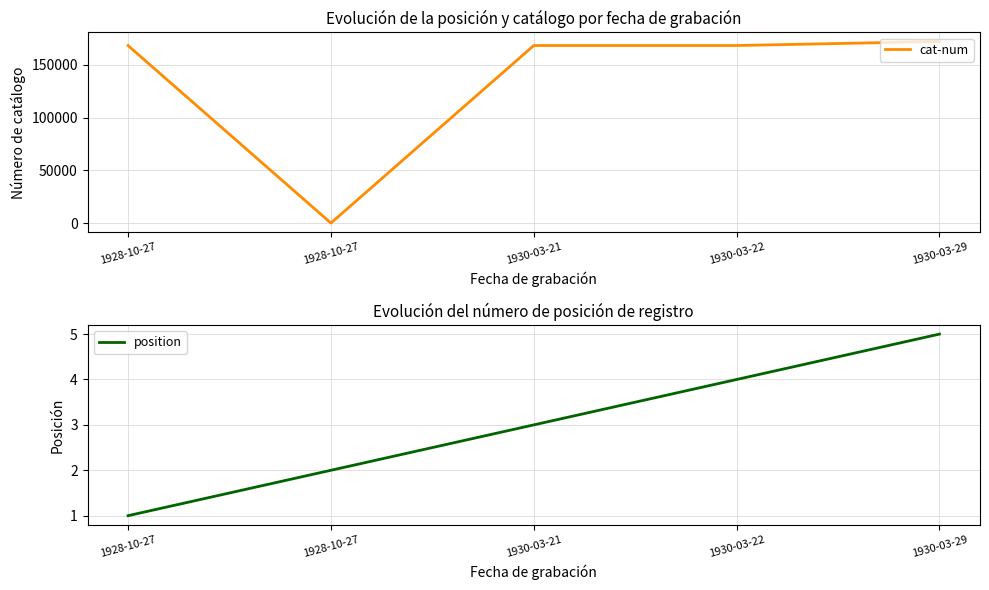

The value of position at 1930-03-29 is 7. True or false?

False